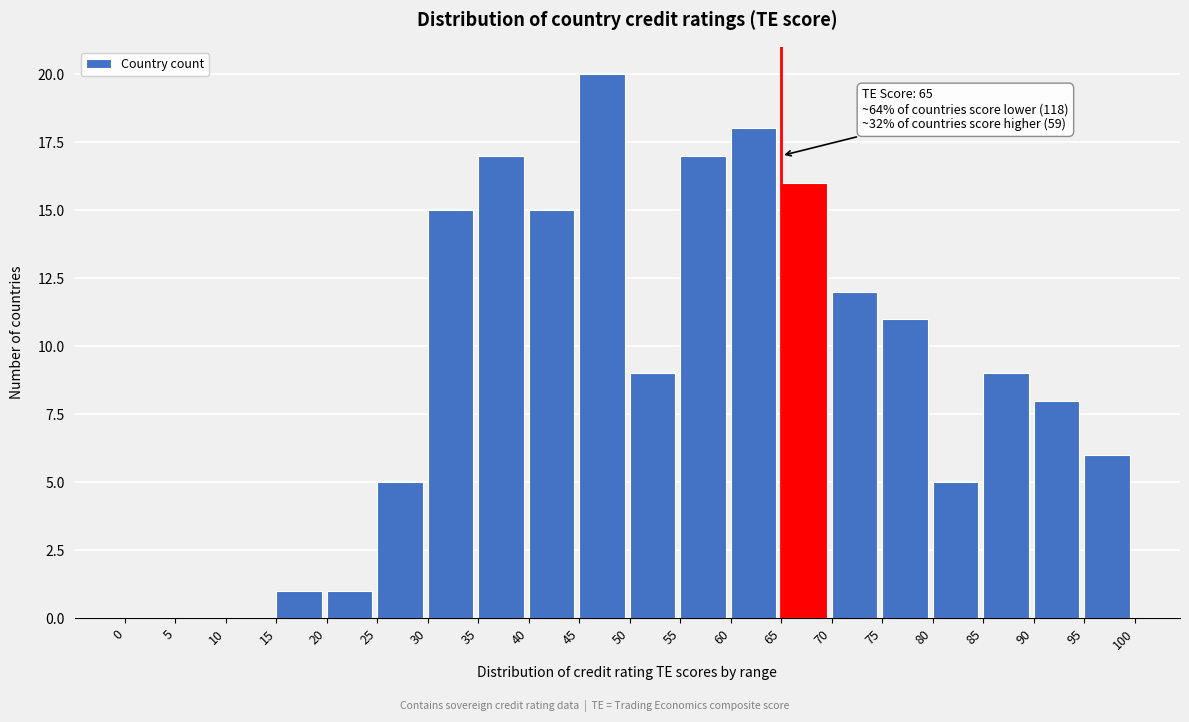

Over which range of the x-axis is the bar tallest?

45 to 50